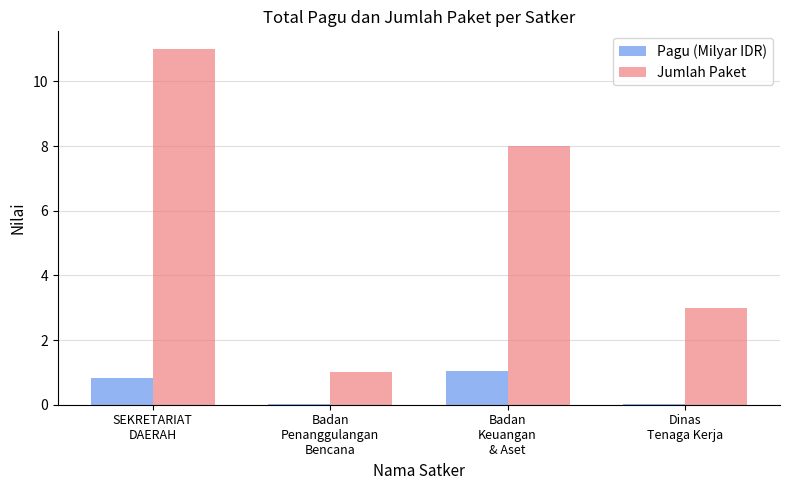

Which series has the largest total across all categories?

Jumlah Paket